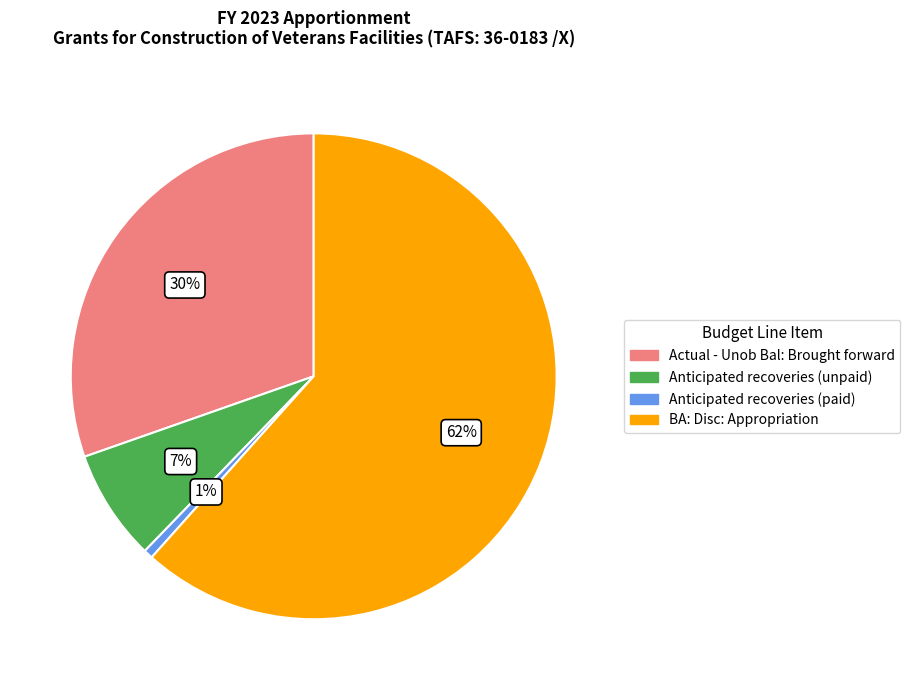

Which category has the biggest portion of the pie?

BA: Disc: Appropriation